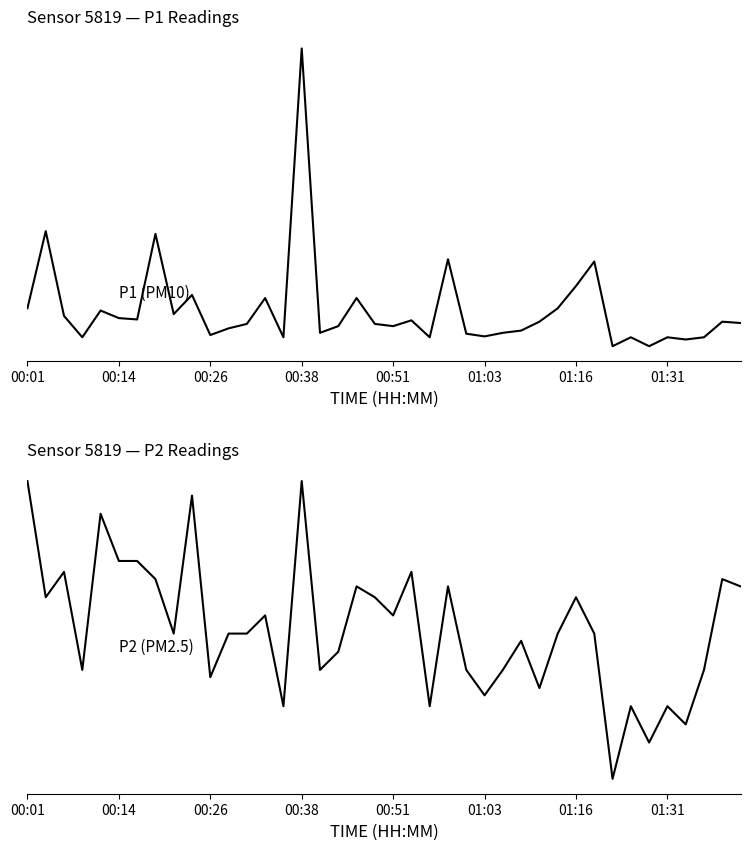

True or false: P1 has a value of 8.4 at 00:38.

True